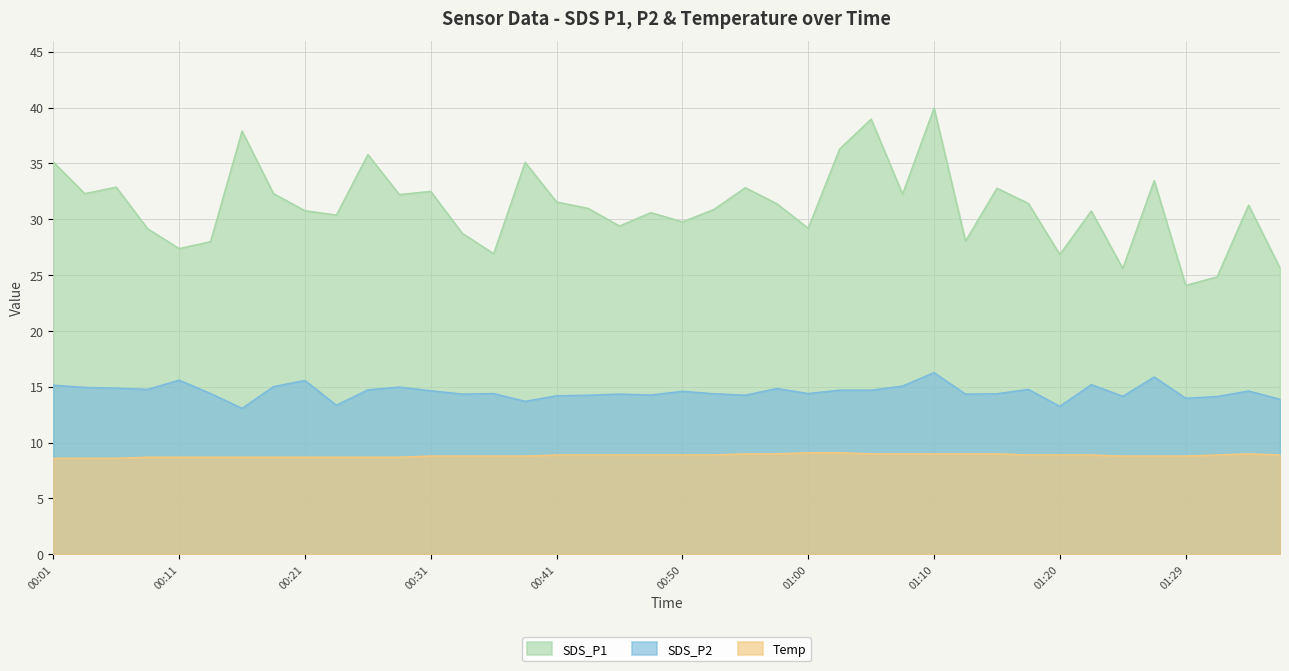

How many lines are shown in the chart?

3